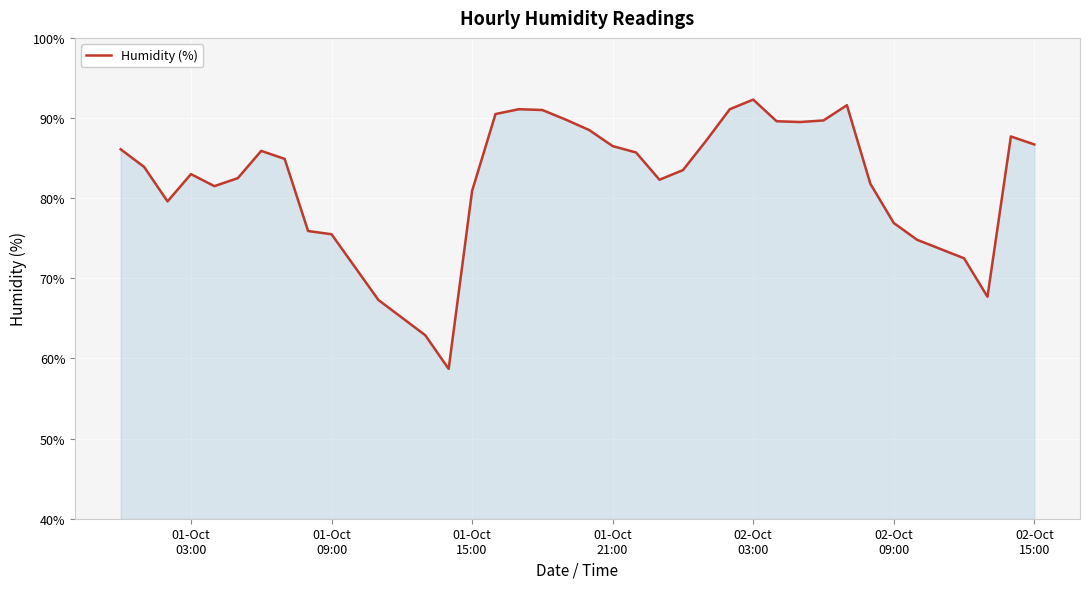

What is the smallest value displayed?

58.7